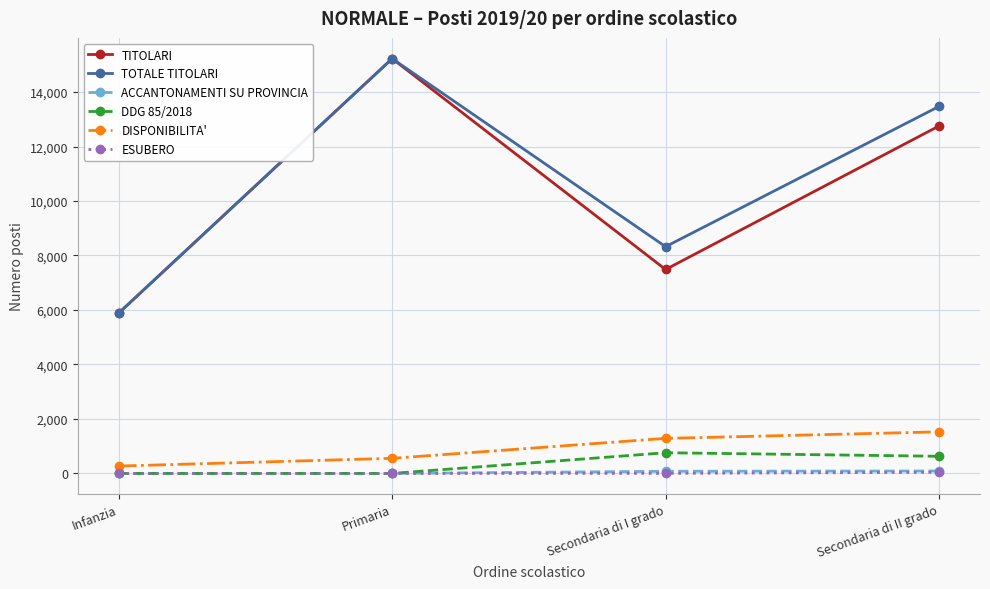

Which series changed the most between Primaria and Secondaria di I grado?

TITOLARI